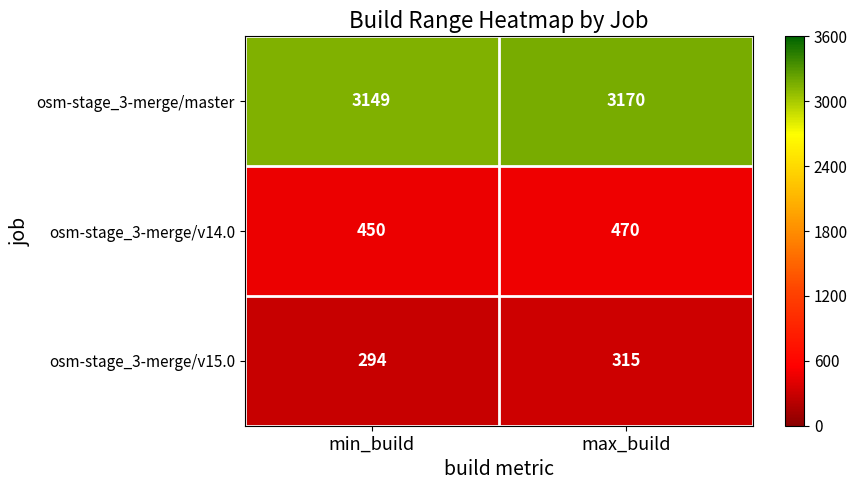

What is the difference between the maximum and minimum values in the osm-stage_3-merge/v15.0 series?

21